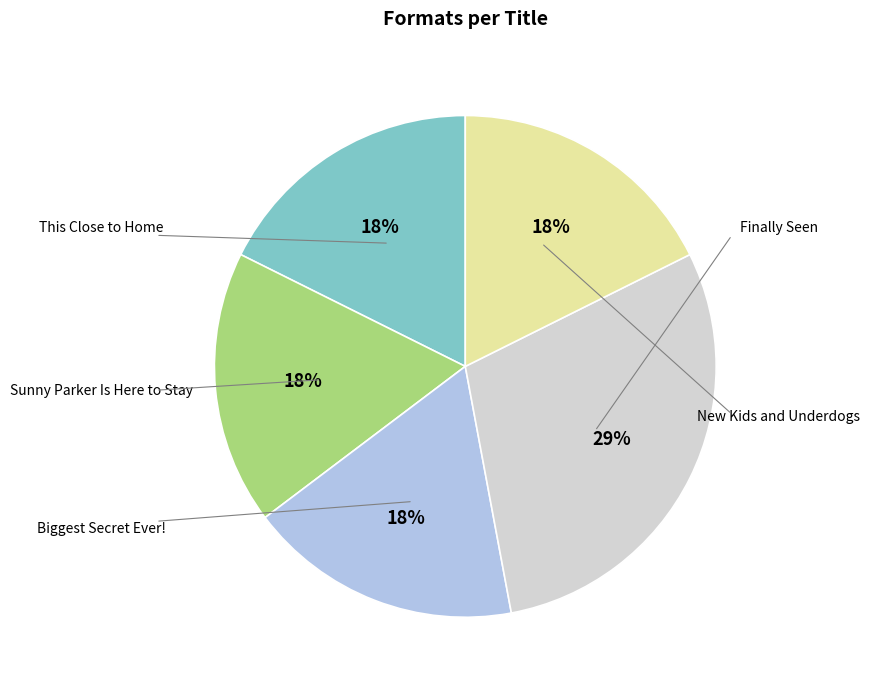

To the nearest percent, what is the average slice percentage?

20%